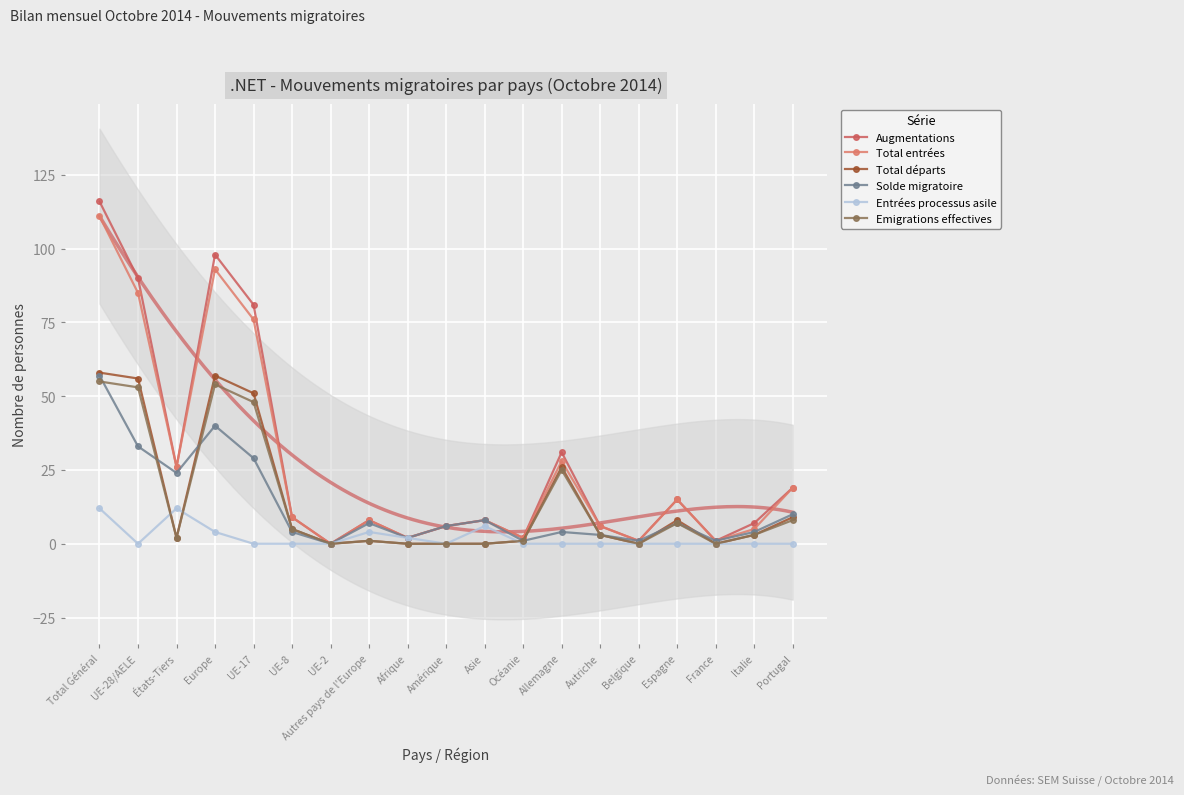

True or false: Total entrées has a value of 26 at Espagne.

False